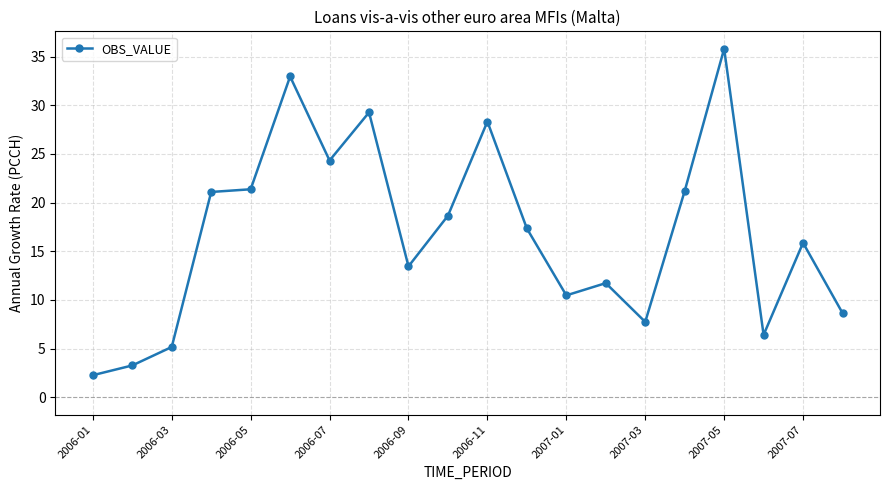

Does the chart display data point markers on the line(s)?

Yes